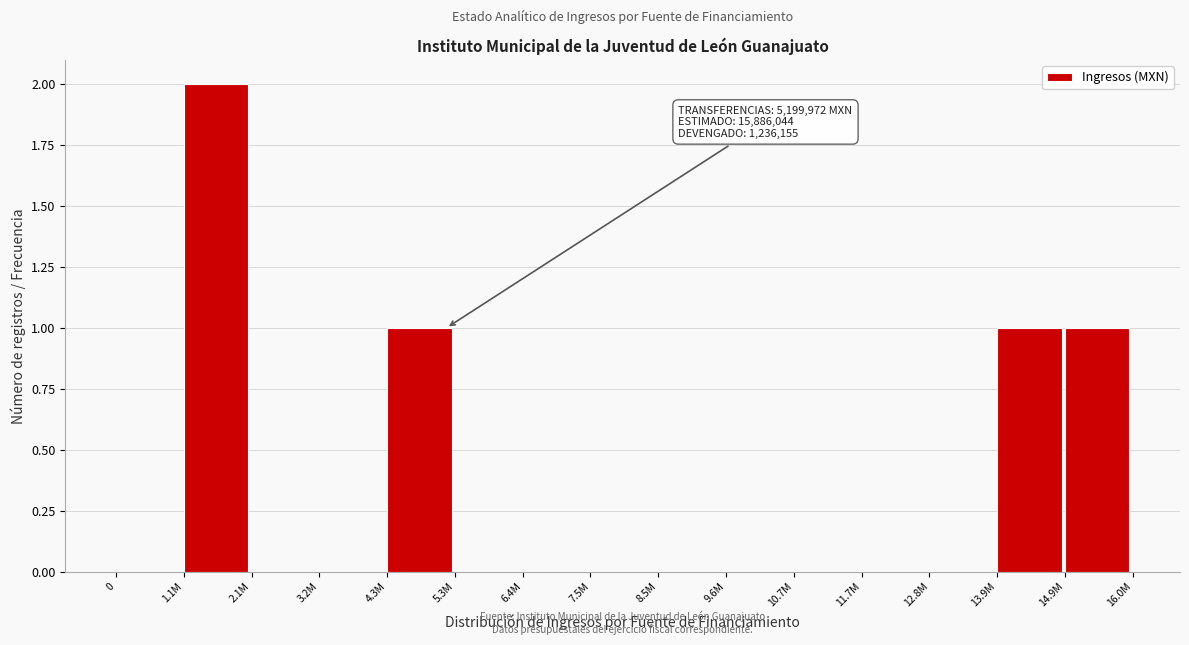

Reading right to left, list all the values displayed in this chart.

14.9M=1	13.9M=1	12.8M=0	11.7M=0	10.7M=0	9.6M=0	8.5M=0	7.5M=0	6.4M=0	5.3M=0	4.3M=1	3.2M=0	2.1M=0	1.1M=2	0=0